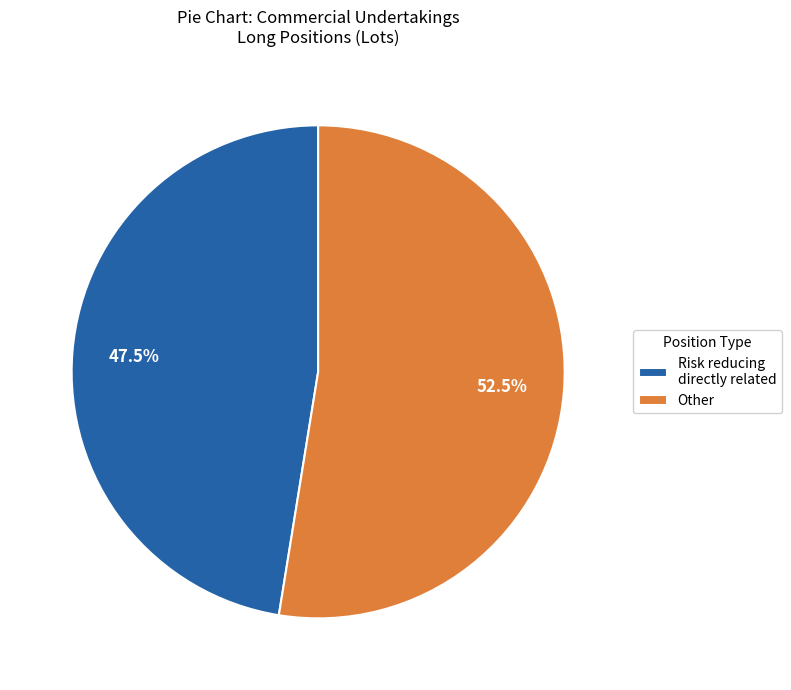

What portion of the pie excludes Risk reducing directly related?

52.5%